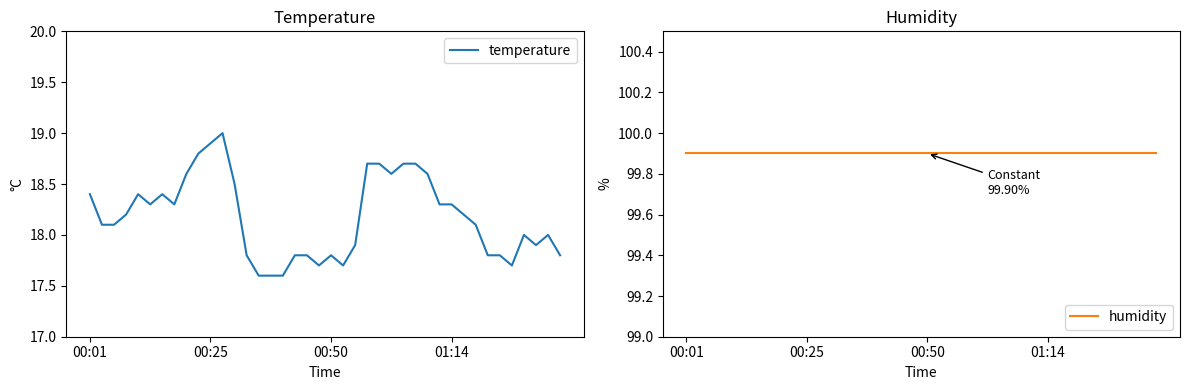

True or false: temperature and humidity cross at least once.

False